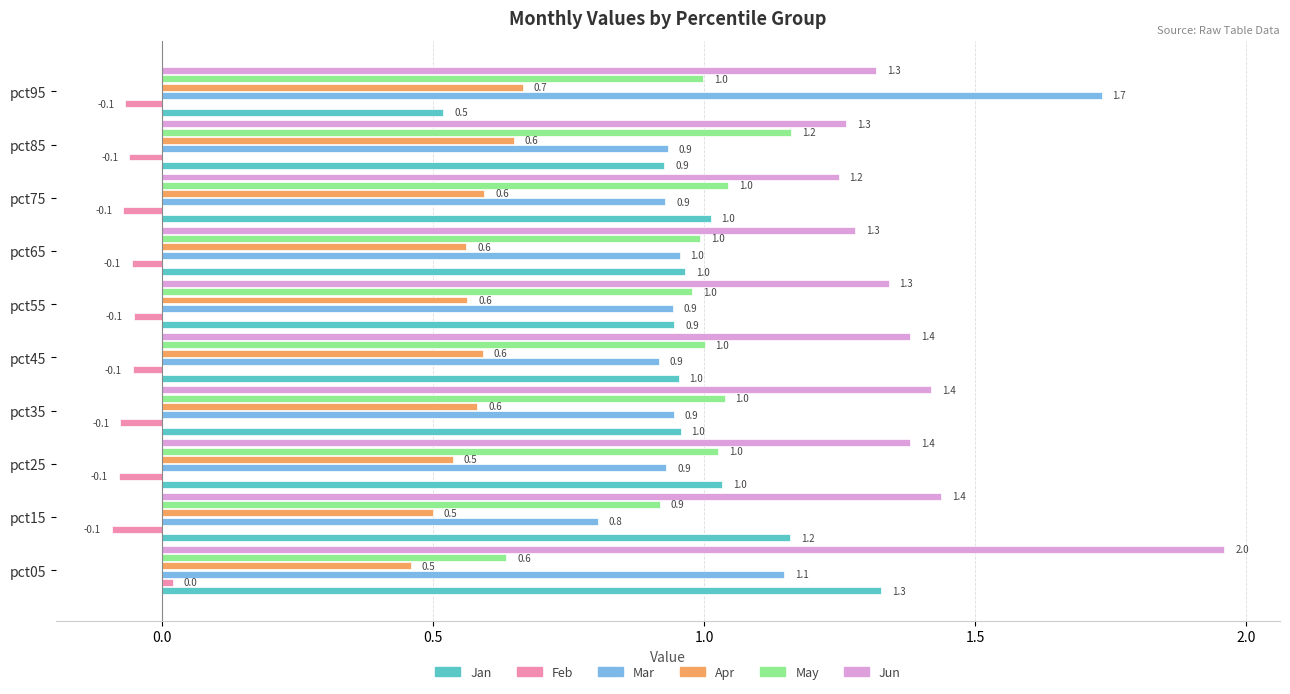

List the series in order of their peak value, highest first.

Jun, Mar, Jan, May, Apr, Feb